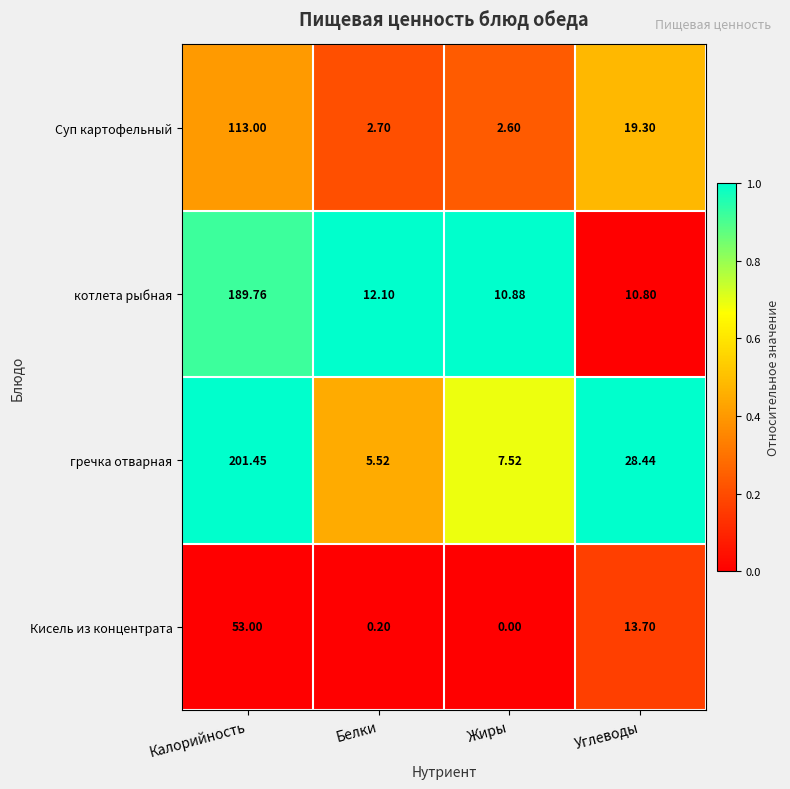

At Жиры, list the series in order from smallest to largest.

Кисель из концентрата, Суп картофельный, гречка отварная, котлета рыбная